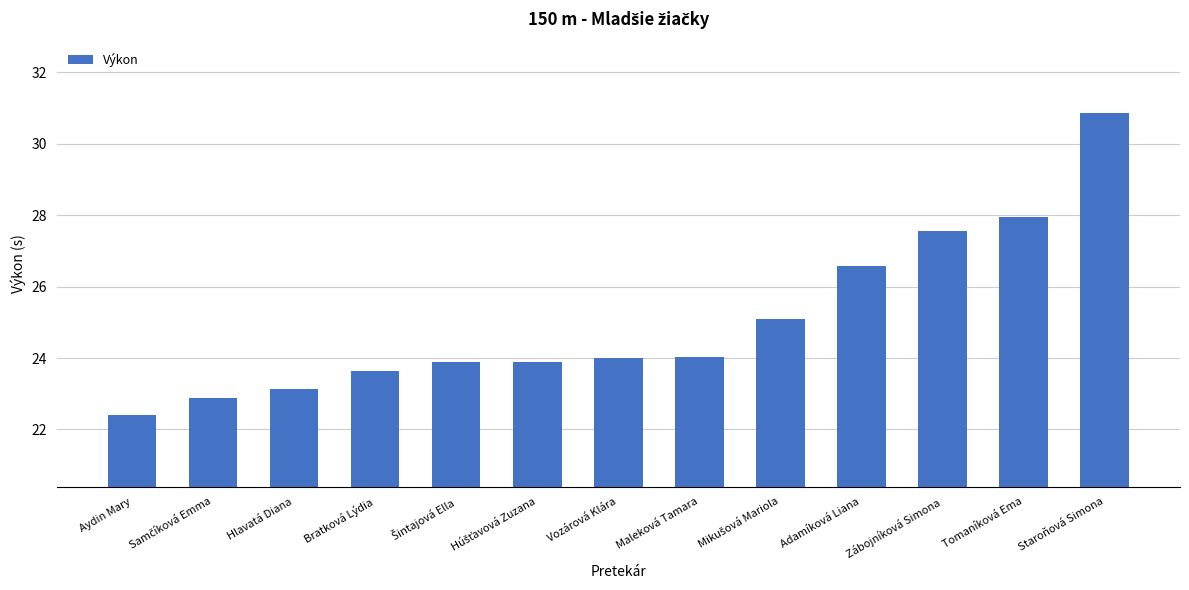

What is the smallest value displayed?

22.4